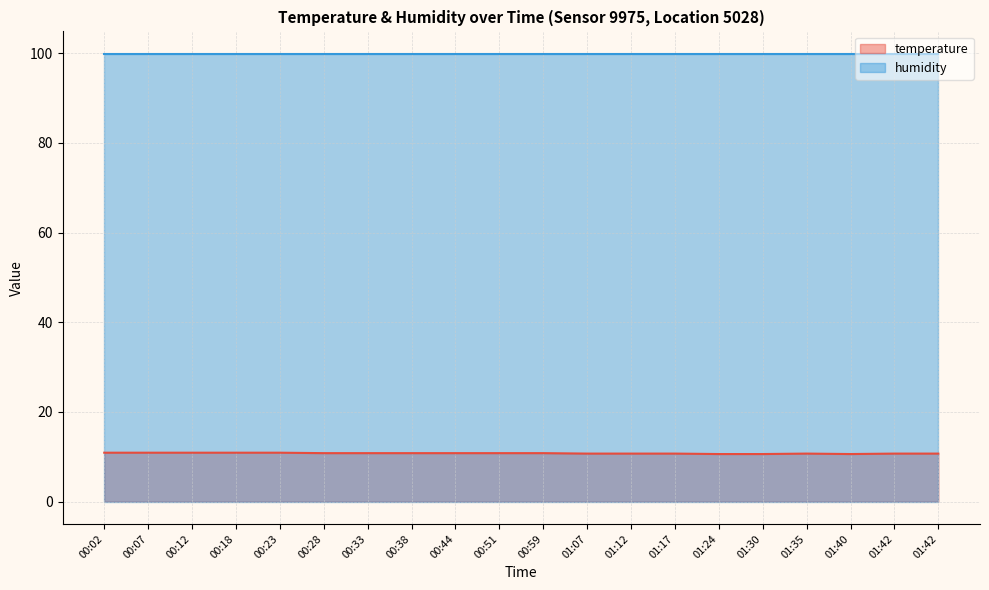

Which has a higher value, 01:17 or 01:40?

01:17